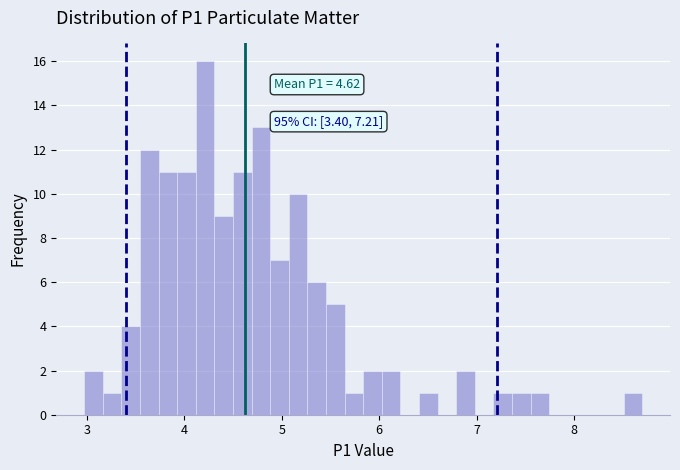

Read against the x-axis, roughly where is the centre of the tallest bar?

4.2